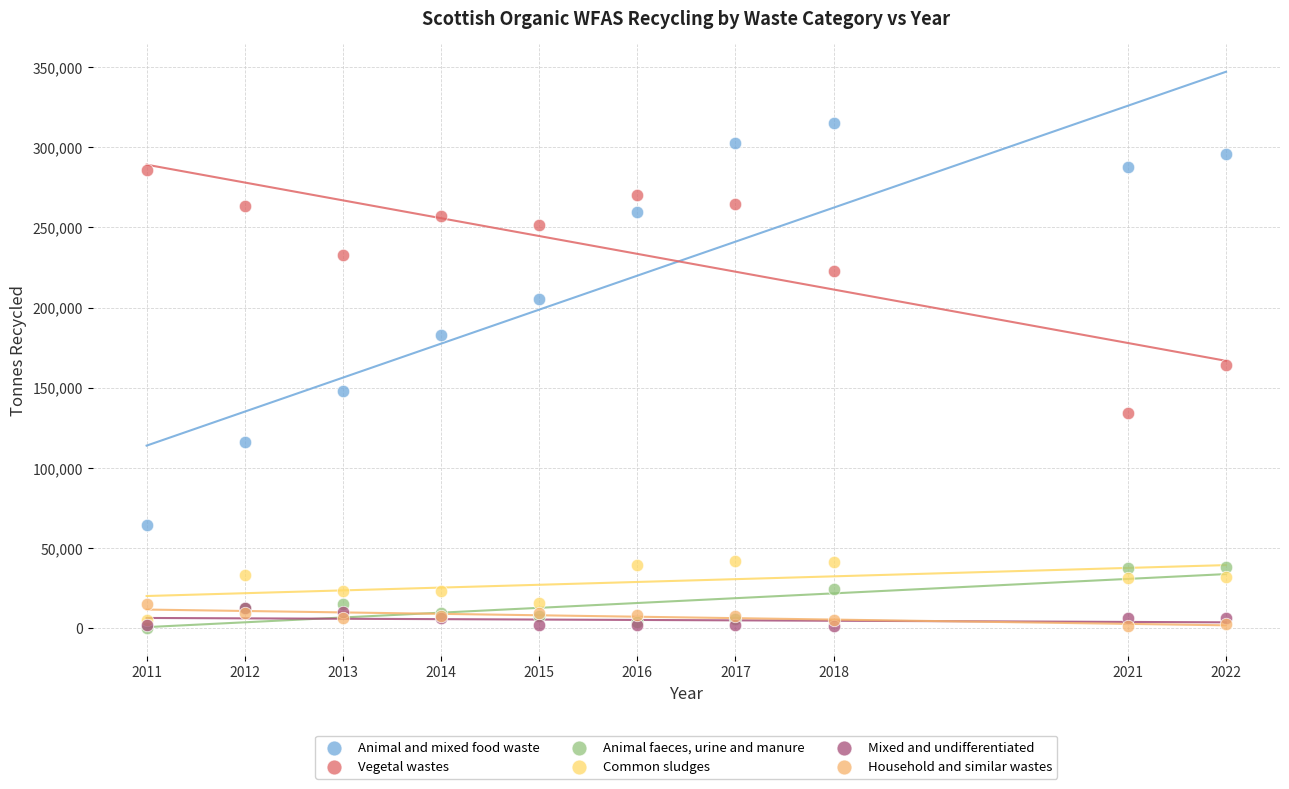

In the Vegetal wastes series, what Y value is closest to 210095?

222713.0